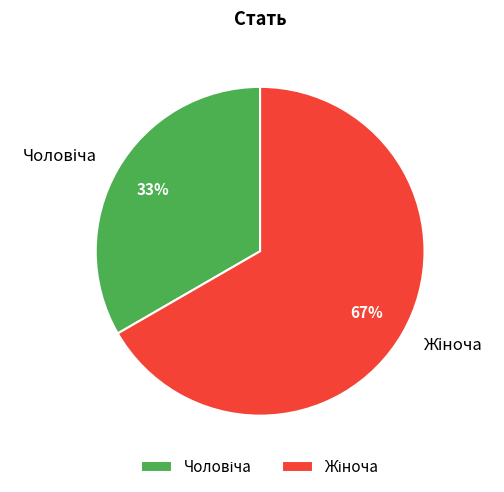

To the nearest percent, what is the average slice percentage?

50%